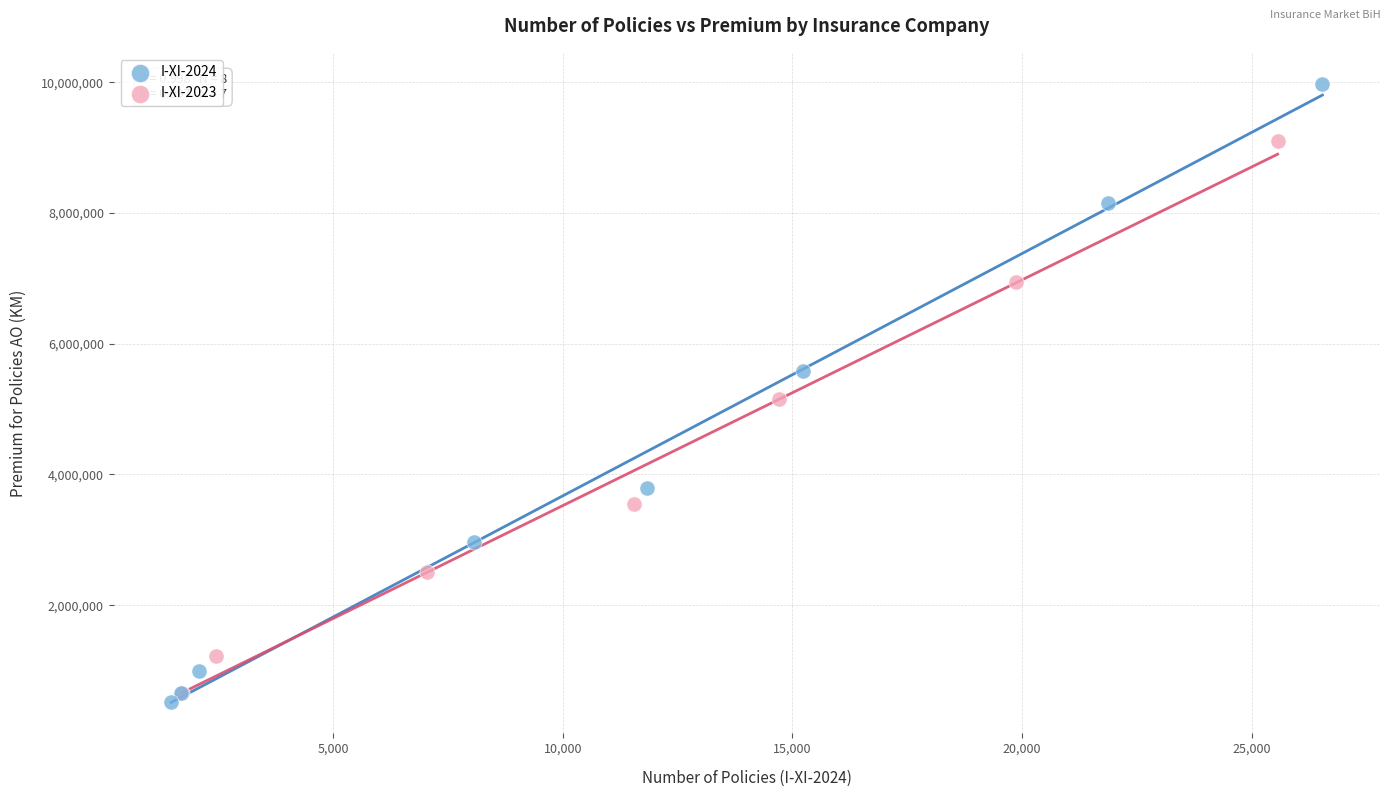

Which series has the widest spread of Y values?

I-XI-2024